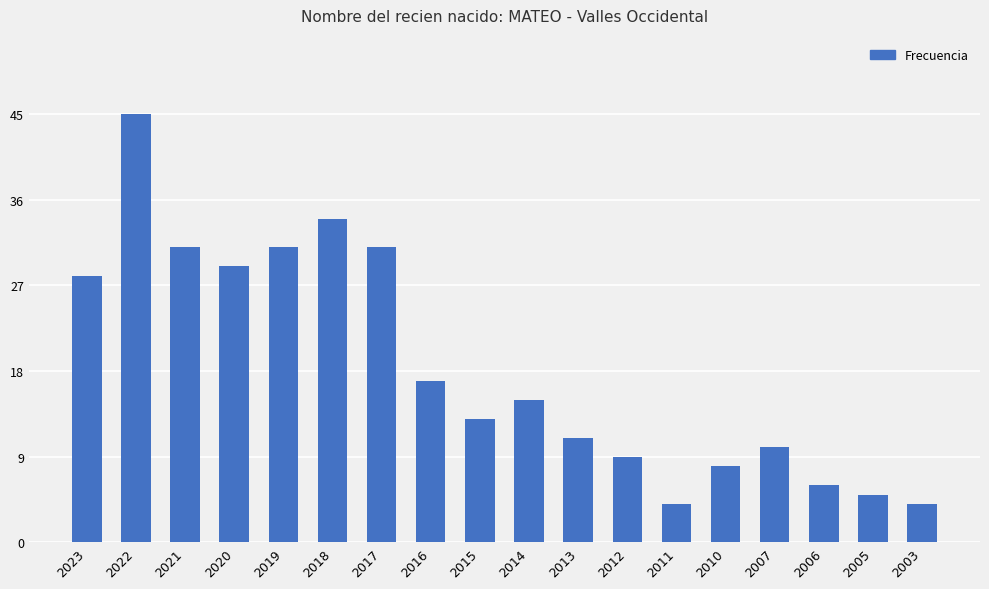

What value does the data have at 2018?

34